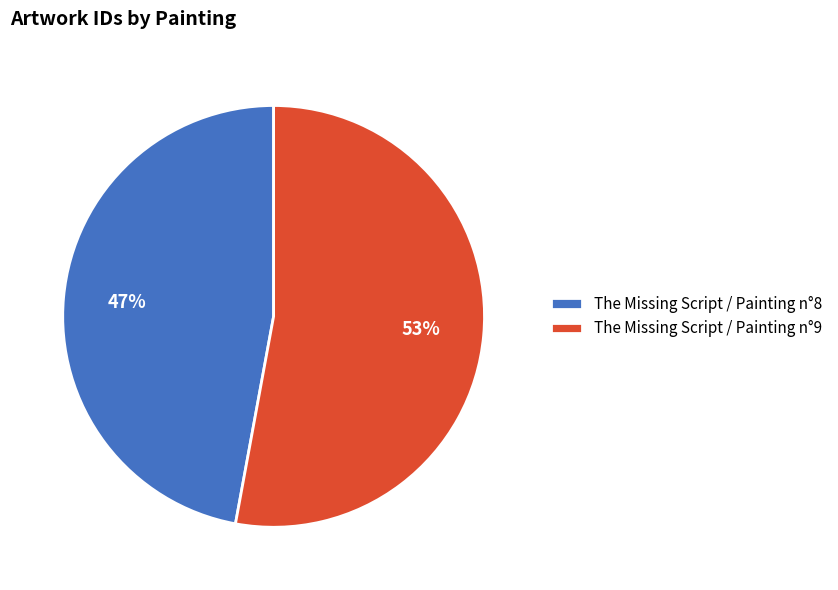

The The Missing Script / Painting n°9 slice represents 41% of the pie. True or false?

False